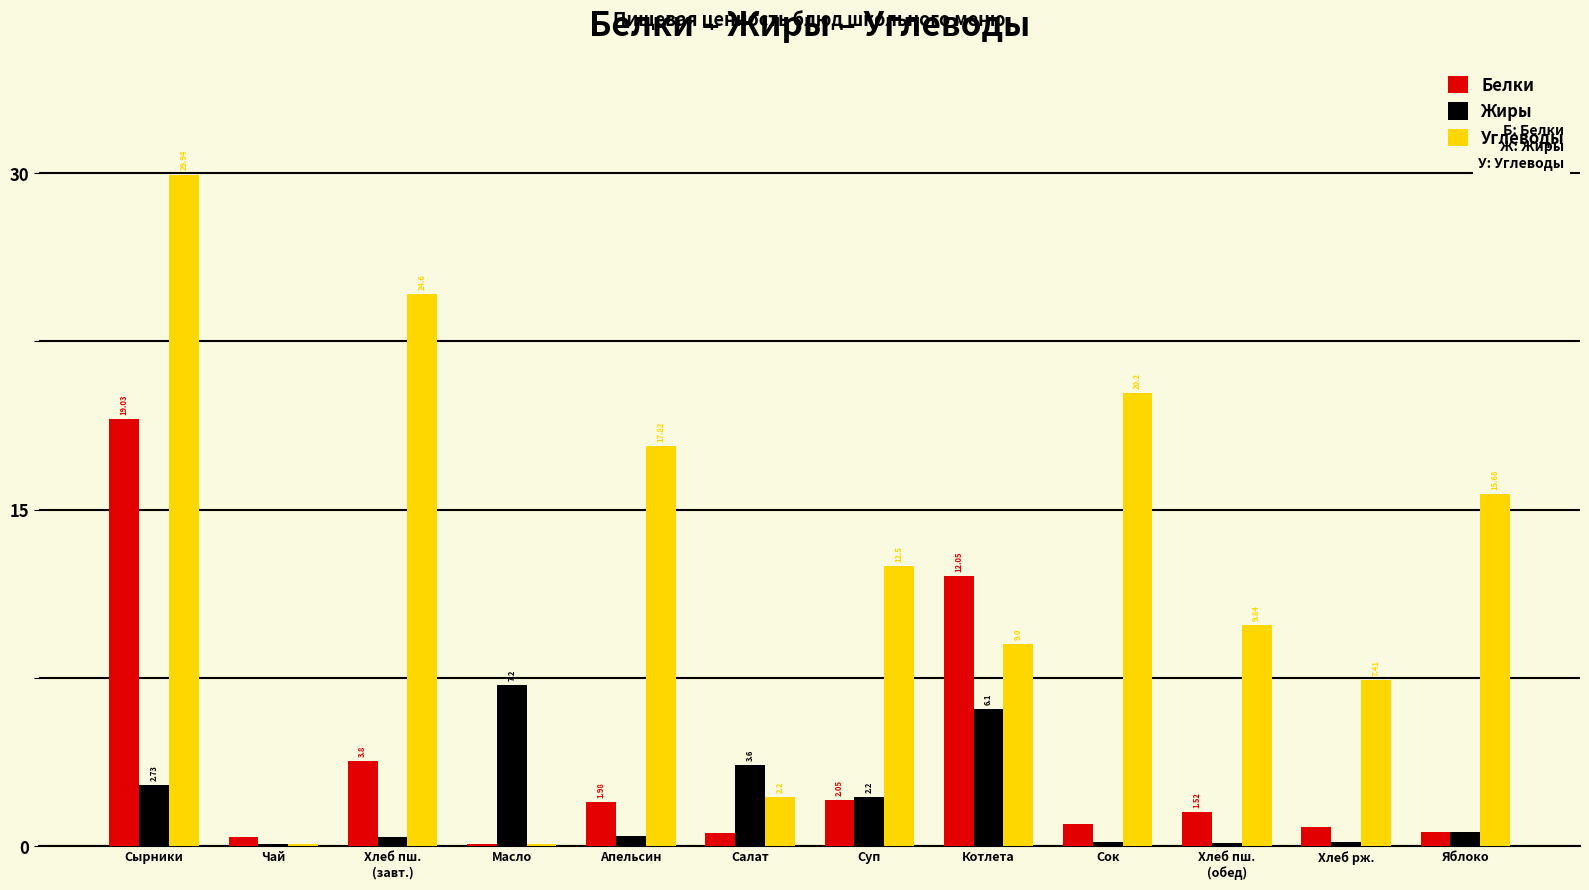

What is the highest value of the Жиры series?

7.2